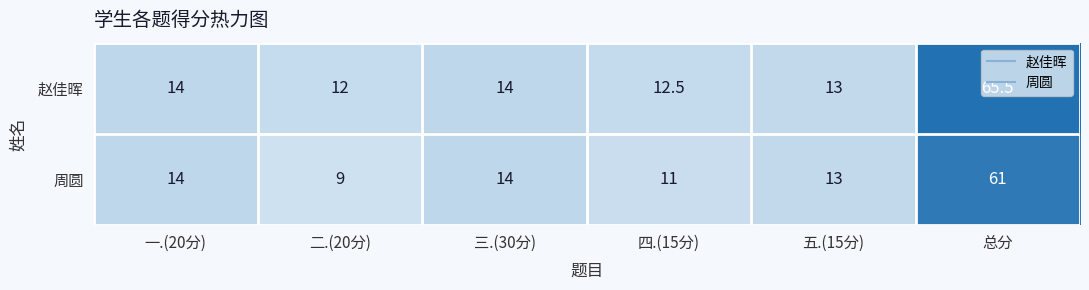

Rank the series by their average value, from highest to lowest.

赵佳晖, 周圆